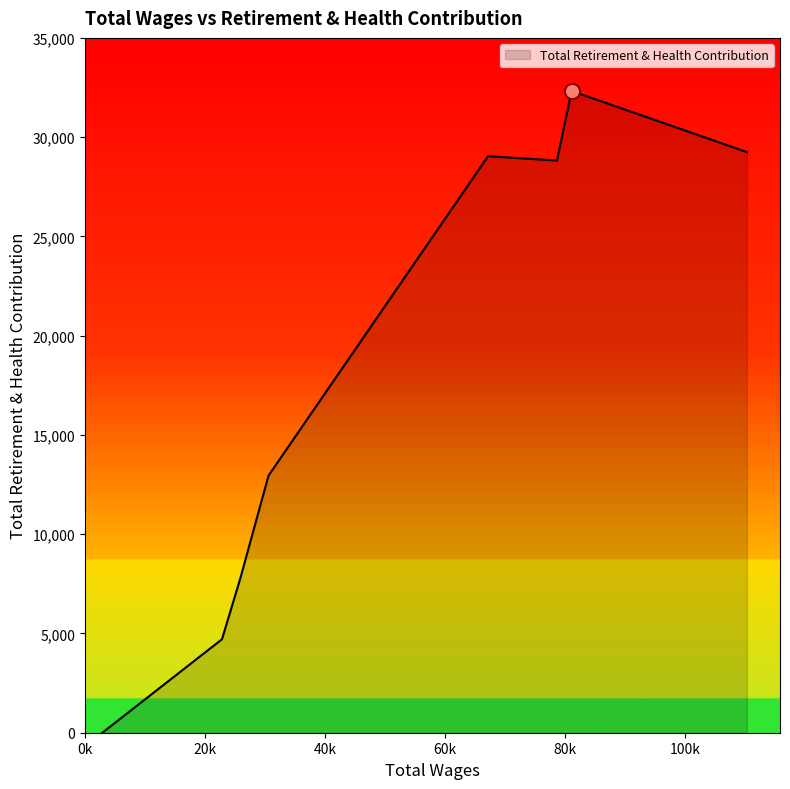

What is the difference between the maximum and minimum values?

32325